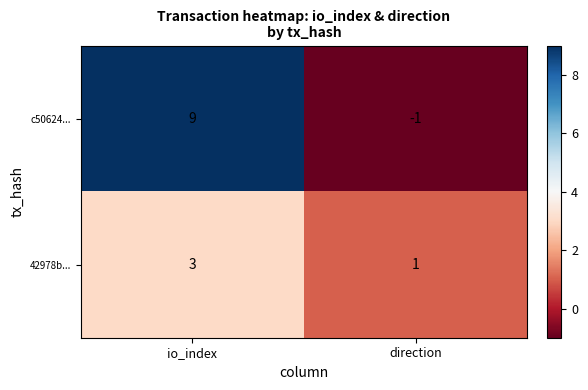

What is the sum of the c50624... values at direction and io_index?

8